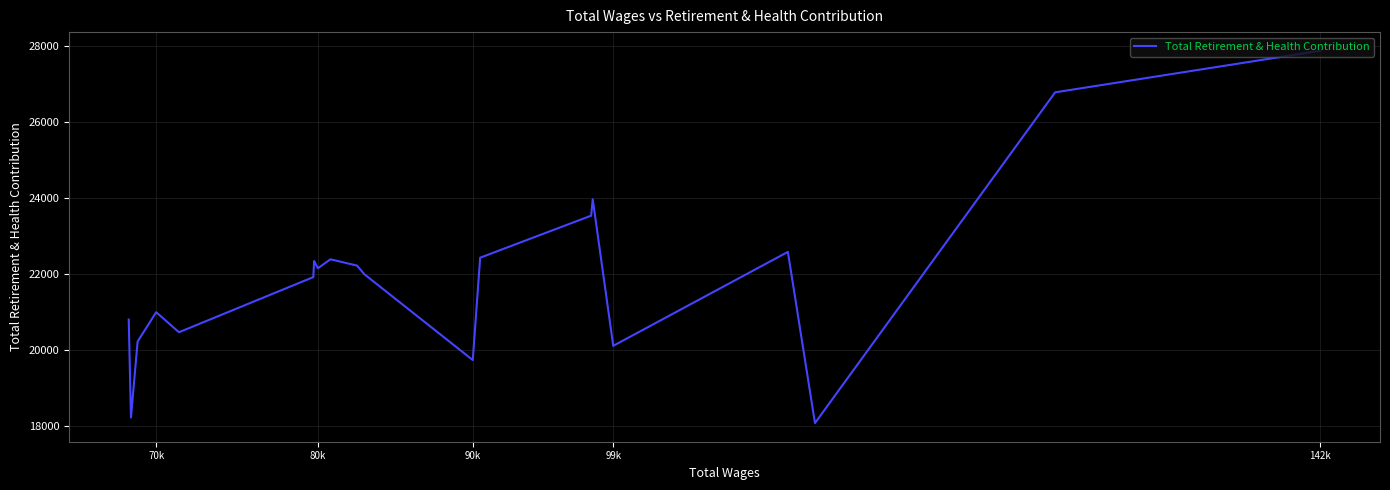

What is the difference between the second highest and minimum values?

8698